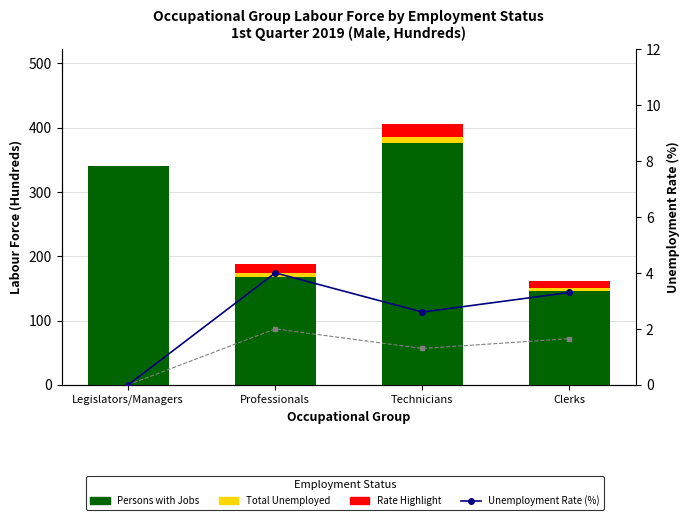

Which series has the widest spread of values?

Persons with Jobs